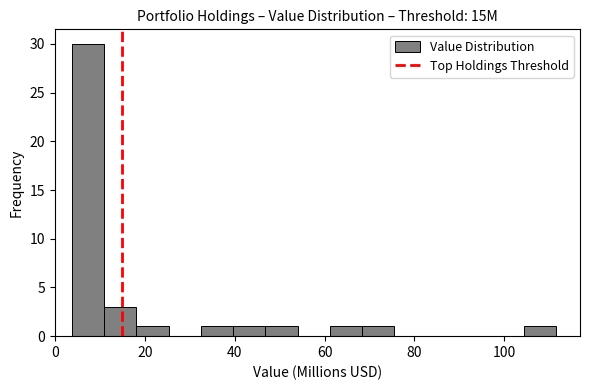

Around what value on the x-axis is the tallest bar? Give the approximate position of its centre, as read against the axis.

8